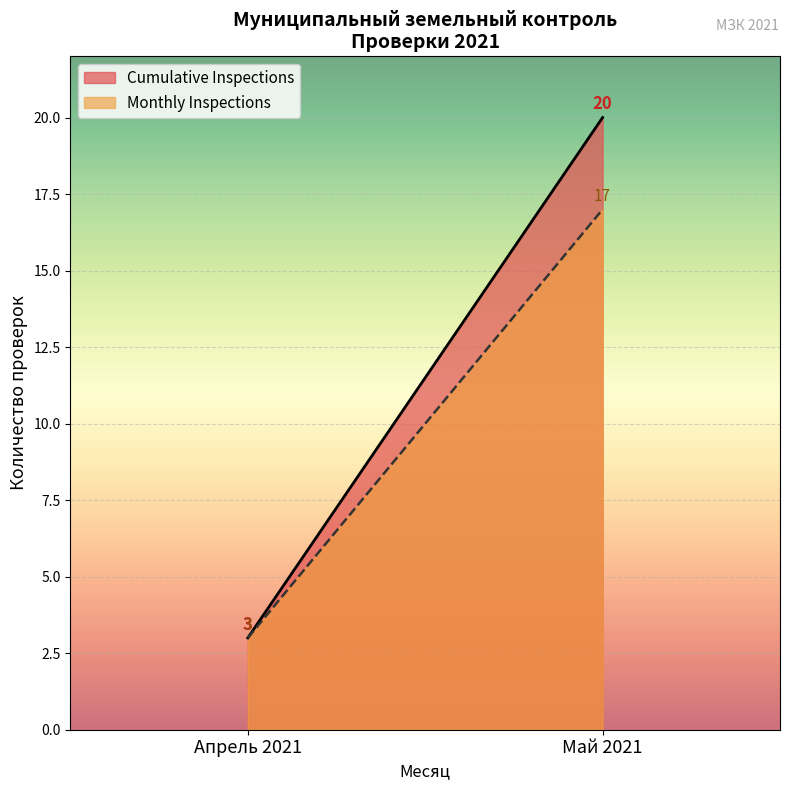

At which category does the chart reach its peak across all series?

Май 2021